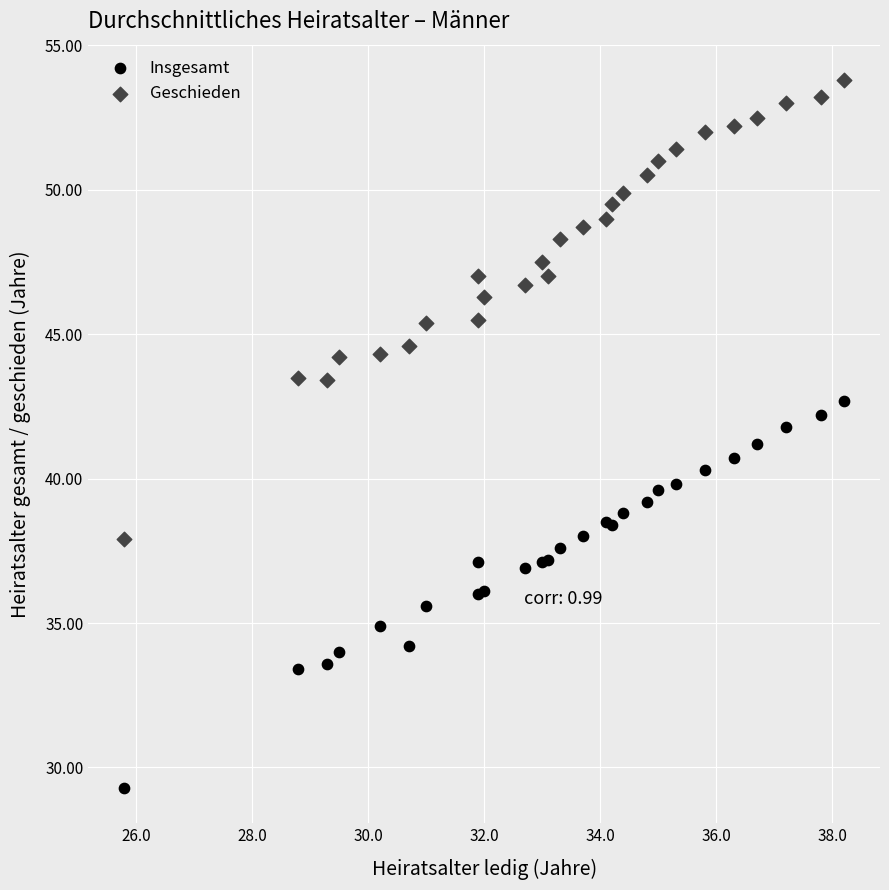

What is the X range (max minus min) for the scatter plot?

12.4